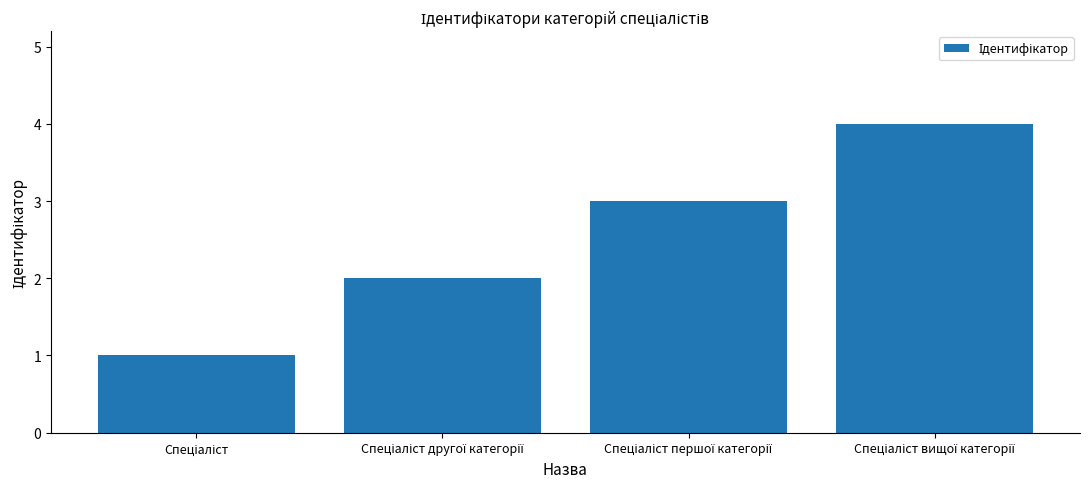

What is the sum of all values?

10